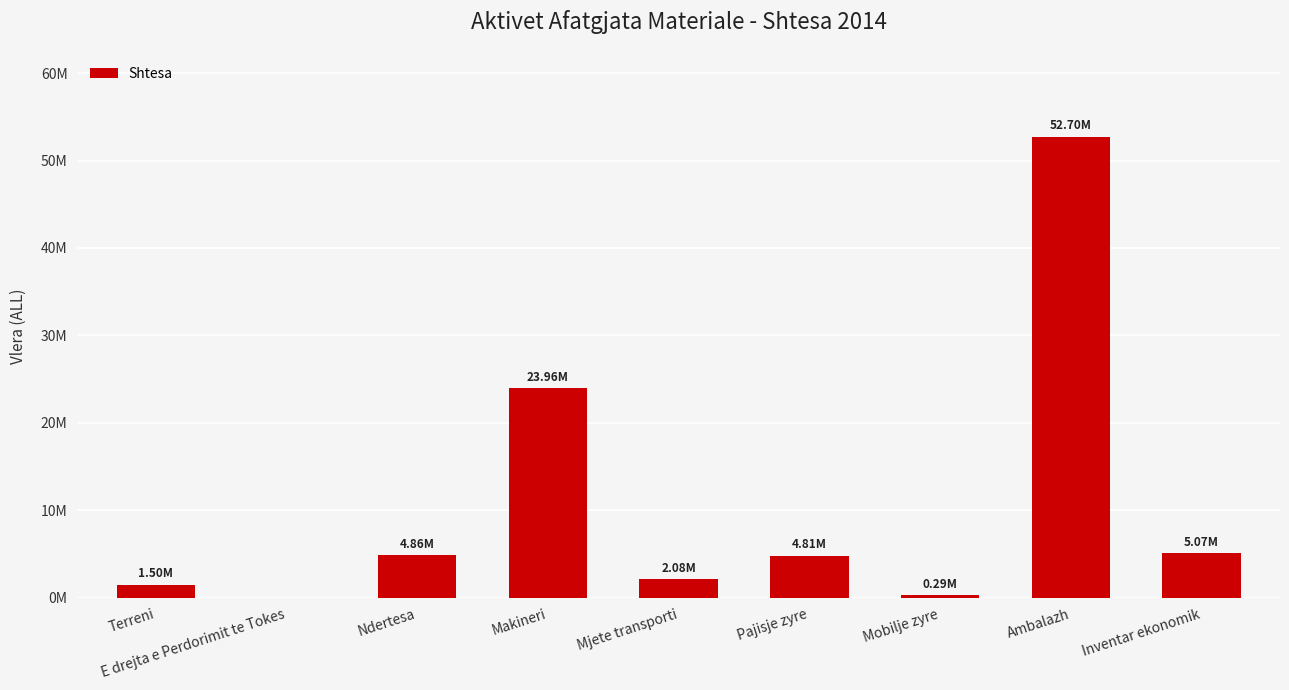

Where is the data nearest to the value 26348837?

Makineri